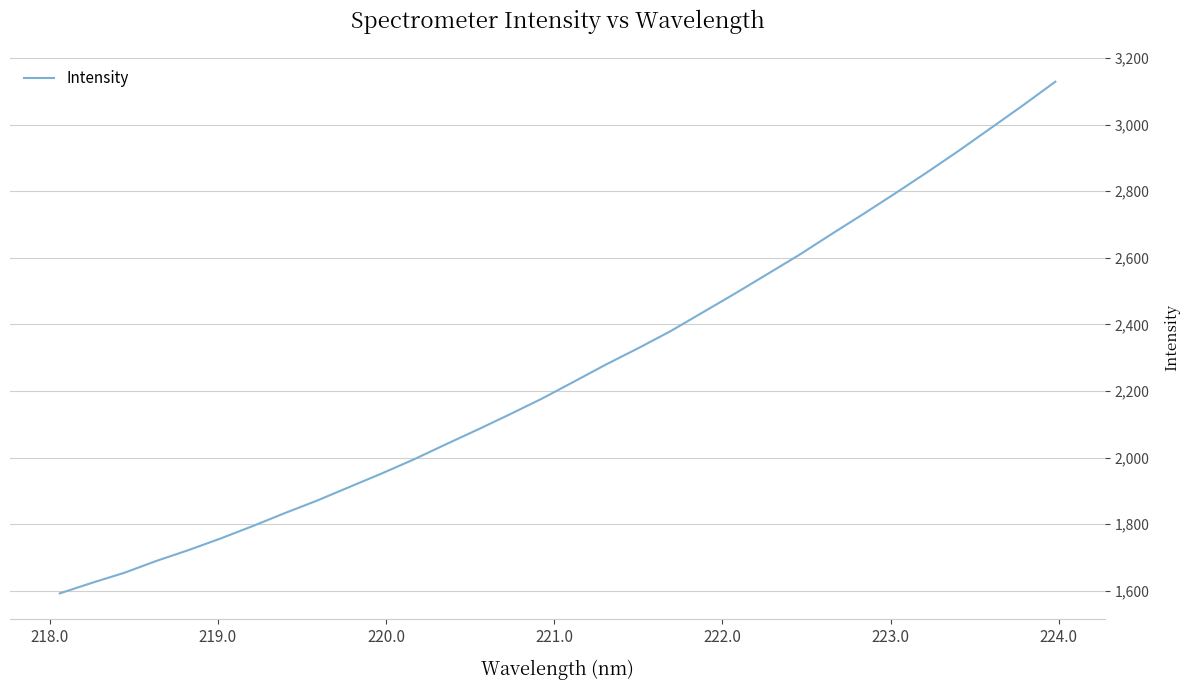

What is the difference between the maximum and minimum values?

1536.3